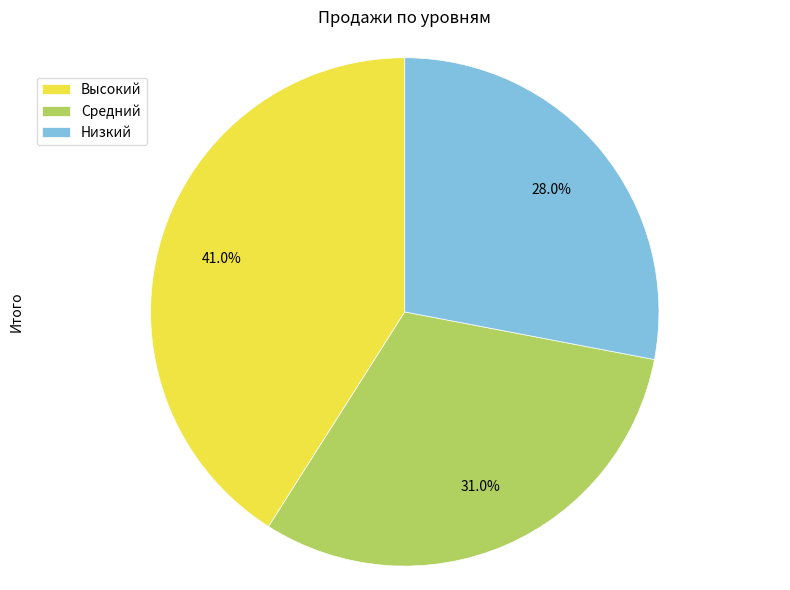

To the nearest percent, what portion does Высокий represent?

41%